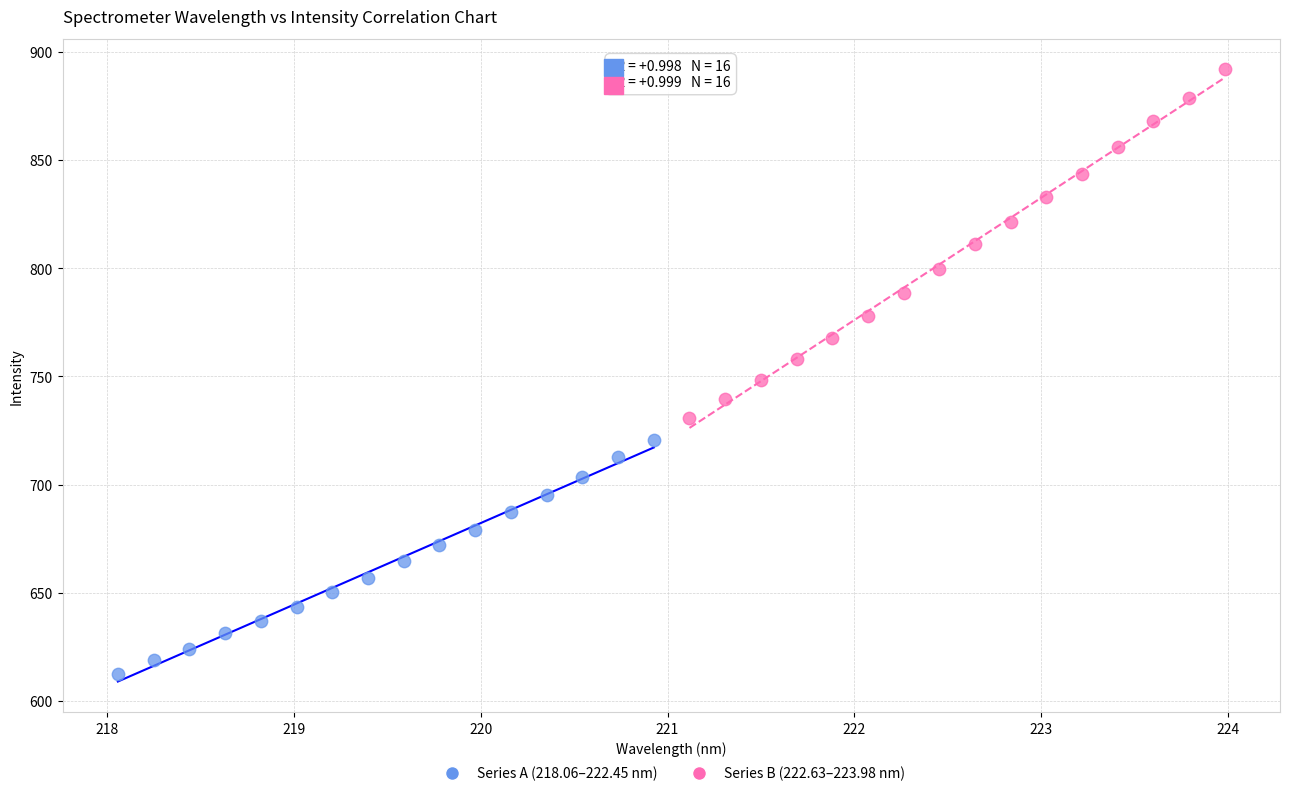

Which series contains the lowest Y value?

Series A (218.06–222.45 nm)